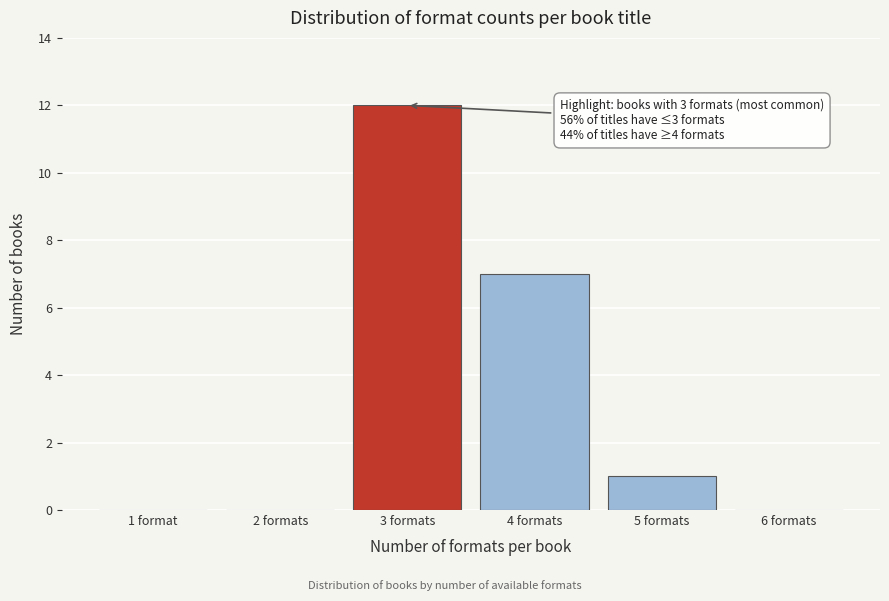

Reading left to right, transcribe all the data shown in this chart.

1 format=0	2 formats=0	3 formats=12	4 formats=7	5 formats=1	6 formats=0